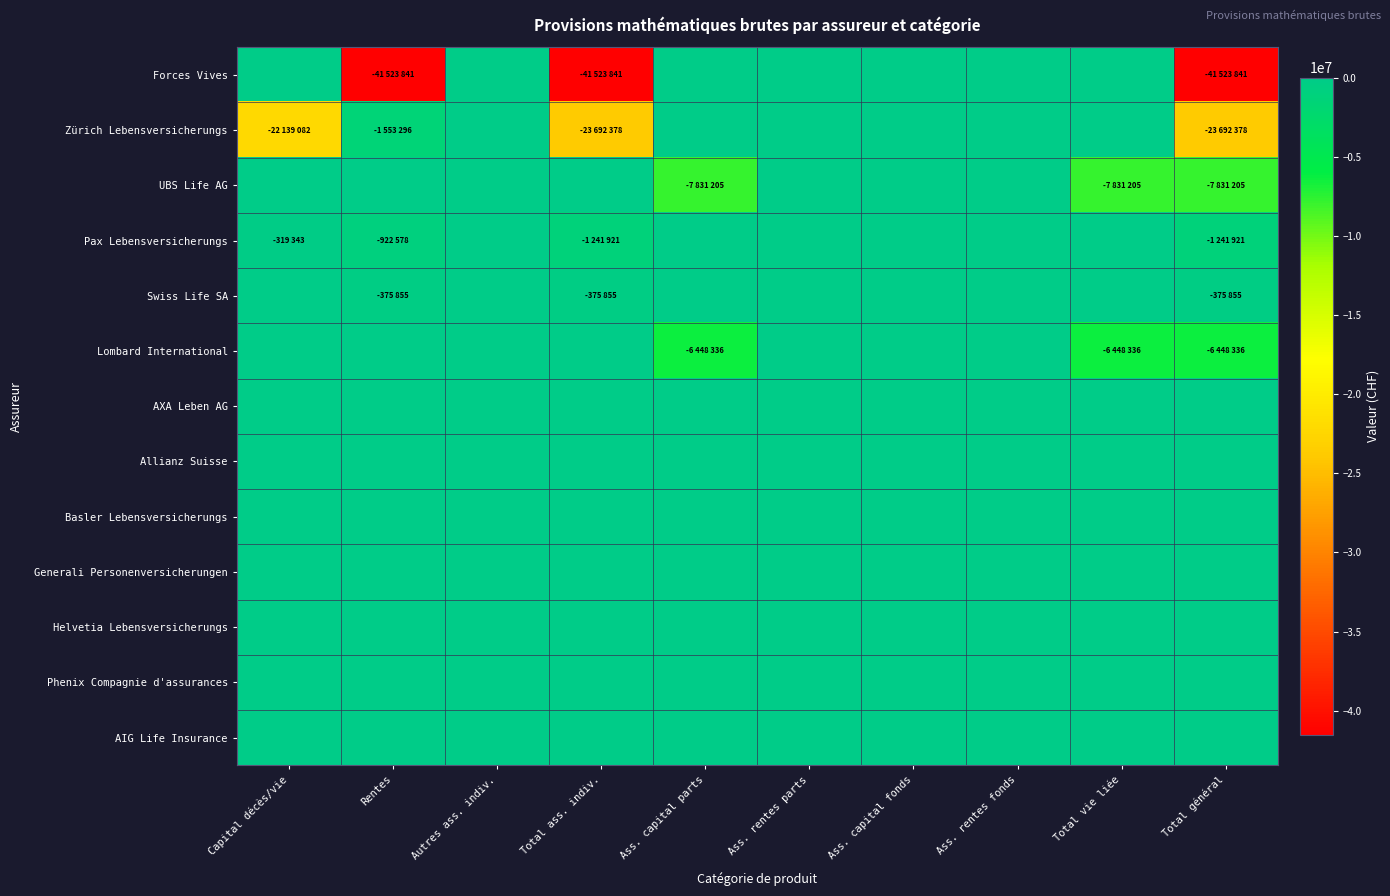

Reading right to left, list all the values displayed in this chart.

Forces Vives: Total général=-41523841	Total vie liée=0	Ass. rentes fonds=0	Ass. capital fonds=0	Ass. rentes parts=0	Ass. capital parts=0	Total ass. indiv.=-41523841	Autres ass. indiv.=0	Rentes=-41523841	Capital décès/vie=0
Zürich Lebensversicherungs: Total général=-23692378	Total vie liée=0	Ass. rentes fonds=0	Ass. capital fonds=0	Ass. rentes parts=0	Ass. capital parts=0	Total ass. indiv.=-23692378	Autres ass. indiv.=0	Rentes=-1553296	Capital décès/vie=-22139082
UBS Life AG: Total général=-7831205	Total vie liée=-7831205	Ass. rentes fonds=0	Ass. capital fonds=0	Ass. rentes parts=0	Ass. capital parts=-7831205	Total ass. indiv.=0	Autres ass. indiv.=0	Rentes=0	Capital décès/vie=0
Pax Lebensversicherungs: Total général=-1241921	Total vie liée=0	Ass. rentes fonds=0	Ass. capital fonds=0	Ass. rentes parts=0	Ass. capital parts=0	Total ass. indiv.=-1241921	Autres ass. indiv.=0	Rentes=-922578	Capital décès/vie=-319343
Swiss Life SA: Total général=-375855	Total vie liée=0	Ass. rentes fonds=0	Ass. capital fonds=0	Ass. rentes parts=0	Ass. capital parts=0	Total ass. indiv.=-375855	Autres ass. indiv.=0	Rentes=-375855	Capital décès/vie=0
Lombard International: Total général=-6448336	Total vie liée=-6448336	Ass. rentes fonds=0	Ass. capital fonds=0	Ass. rentes parts=0	Ass. capital parts=-6448336	Total ass. indiv.=0	Autres ass. indiv.=0	Rentes=0	Capital décès/vie=0
AXA Leben AG: Total général=0	Total vie liée=0	Ass. rentes fonds=0	Ass. capital fonds=0	Ass. rentes parts=0	Ass. capital parts=0	Total ass. indiv.=0	Autres ass. indiv.=0	Rentes=0	Capital décès/vie=0
Allianz Suisse: Total général=0	Total vie liée=0	Ass. rentes fonds=0	Ass. capital fonds=0	Ass. rentes parts=0	Ass. capital parts=0	Total ass. indiv.=0	Autres ass. indiv.=0	Rentes=0	Capital décès/vie=0
Basler Lebensversicherungs: Total général=0	Total vie liée=0	Ass. rentes fonds=0	Ass. capital fonds=0	Ass. rentes parts=0	Ass. capital parts=0	Total ass. indiv.=0	Autres ass. indiv.=0	Rentes=0	Capital décès/vie=0
Generali Personenversicherungen: Total général=0	Total vie liée=0	Ass. rentes fonds=0	Ass. capital fonds=0	Ass. rentes parts=0	Ass. capital parts=0	Total ass. indiv.=0	Autres ass. indiv.=0	Rentes=0	Capital décès/vie=0
Helvetia Lebensversicherungs: Total général=0	Total vie liée=0	Ass. rentes fonds=0	Ass. capital fonds=0	Ass. rentes parts=0	Ass. capital parts=0	Total ass. indiv.=0	Autres ass. indiv.=0	Rentes=0	Capital décès/vie=0
Phenix Compagnie d'assurances: Total général=0	Total vie liée=0	Ass. rentes fonds=0	Ass. capital fonds=0	Ass. rentes parts=0	Ass. capital parts=0	Total ass. indiv.=0	Autres ass. indiv.=0	Rentes=0	Capital décès/vie=0
AIG Life Insurance: Total général=0	Total vie liée=0	Ass. rentes fonds=0	Ass. capital fonds=0	Ass. rentes parts=0	Ass. capital parts=0	Total ass. indiv.=0	Autres ass. indiv.=0	Rentes=0	Capital décès/vie=0